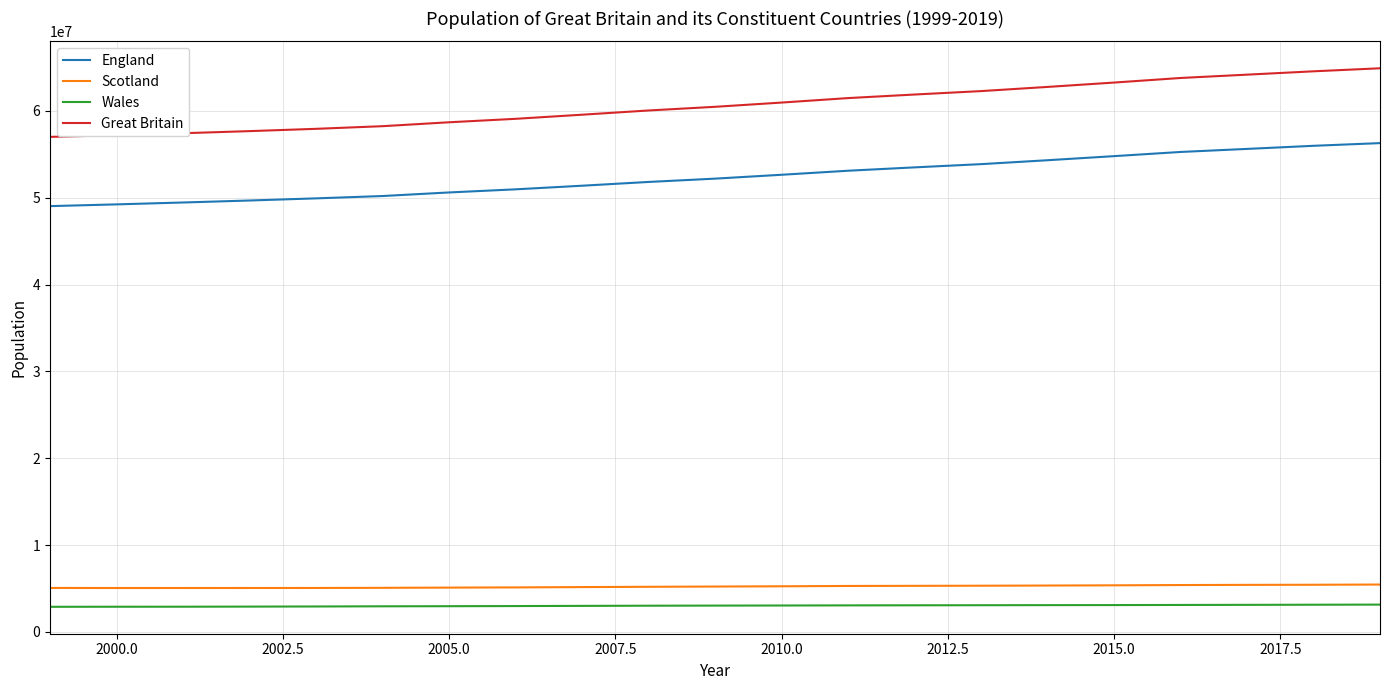

Which series has the largest range (max minus min)?

Great Britain